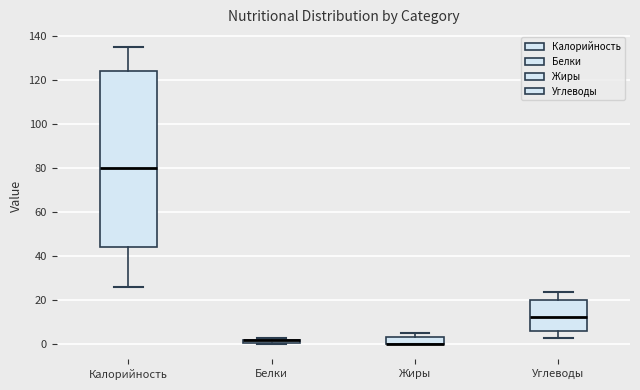

Where does the median line of the box for Калорийность sit on the y-axis? The values are not printed on the chart, so give them approximately, as read against the axis.

80